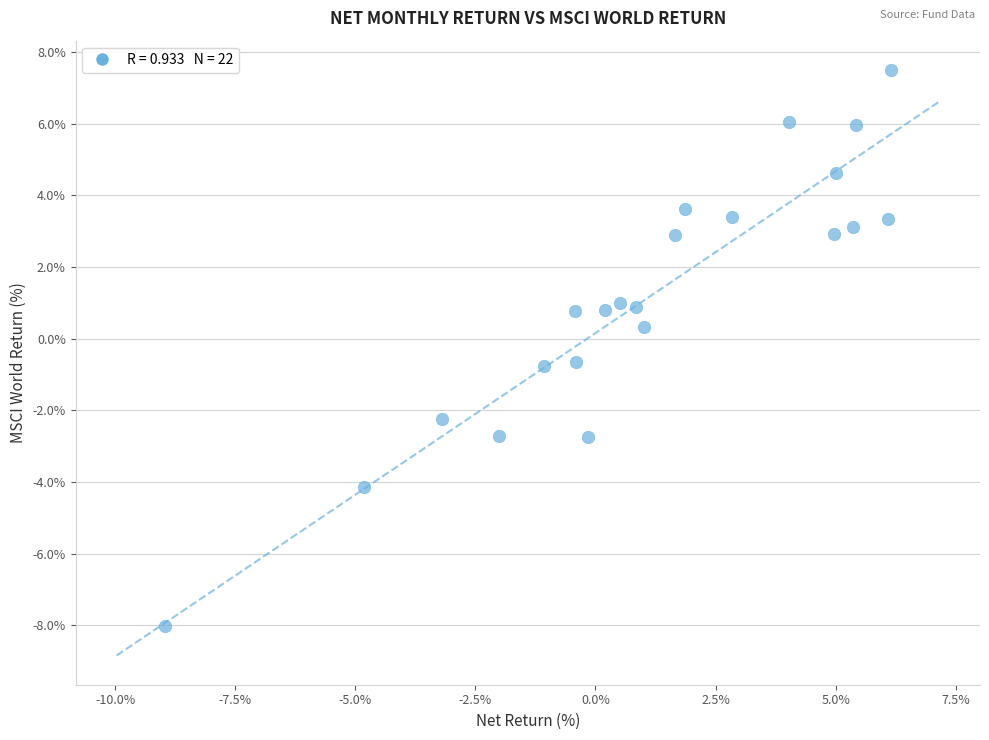

What is the range of X values (max minus min)?

15.1